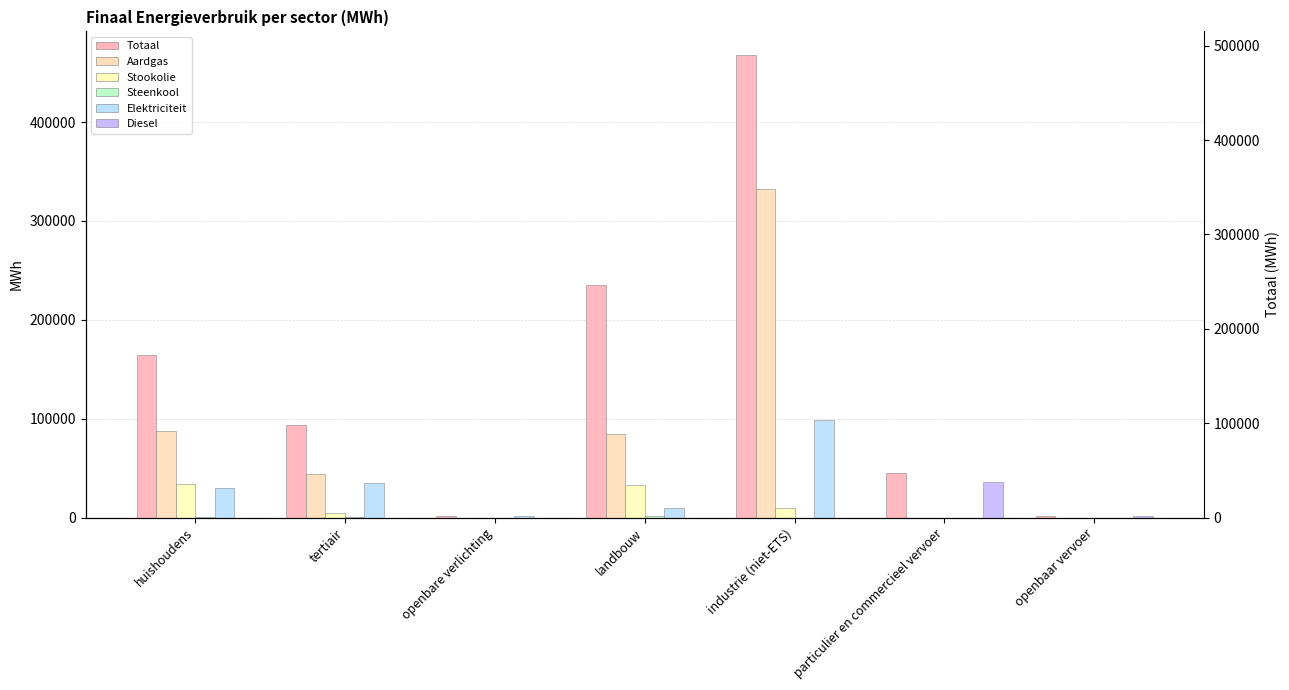

List the series in order of their peak value, lowest first.

Steenkool, Stookolie, Diesel, Elektriciteit, Aardgas, Totaal